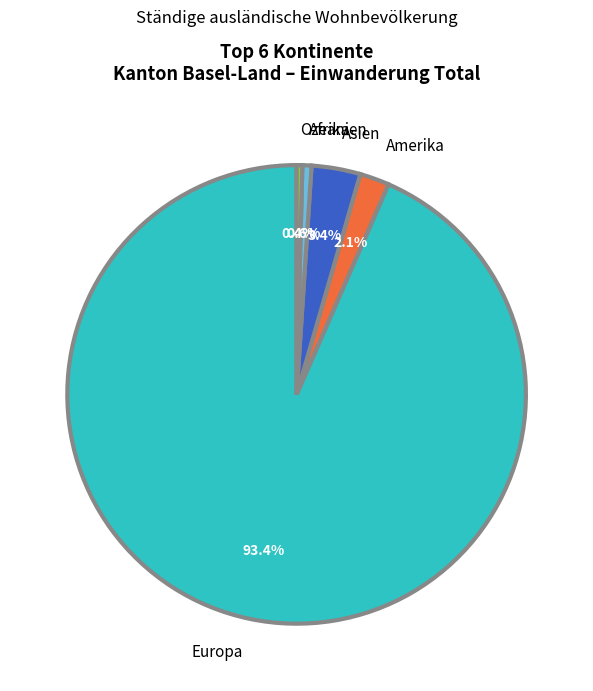

To the nearest percent, what is the difference between the largest and smallest slice percentages?

93%